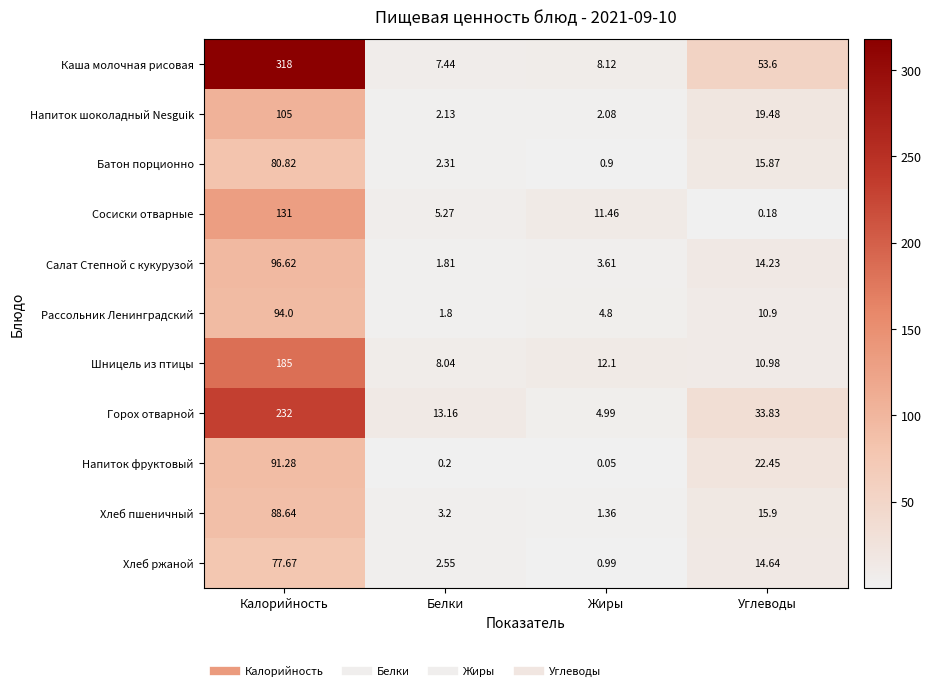

Rank the series at Жиры from highest to lowest value.

Шницель из птицы, Сосиски отварные, Каша молочная рисовая, Горох отварной, Рассольник Ленинградский, Салат Степной с кукурузой, Напиток шоколадный Nesguik, Хлеб пшеничный, Хлеб ржаной, Батон порционно, Напиток фруктовый